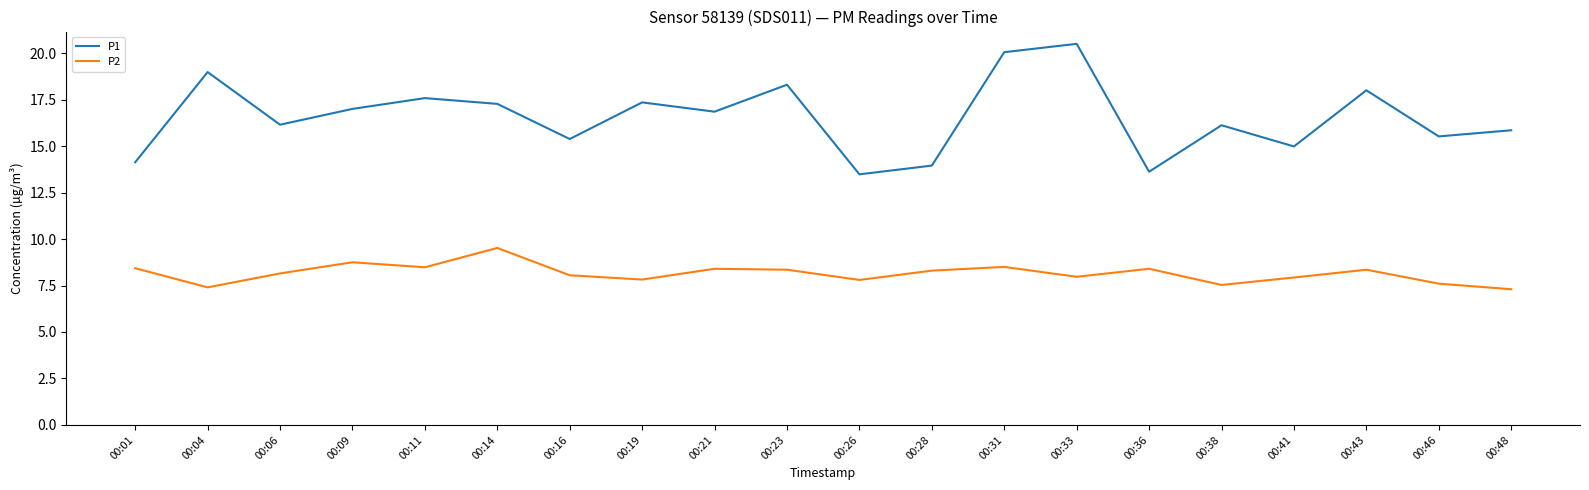

Is the value of P1 at 00:36 greater than the value of P2 at 00:01?

Yes